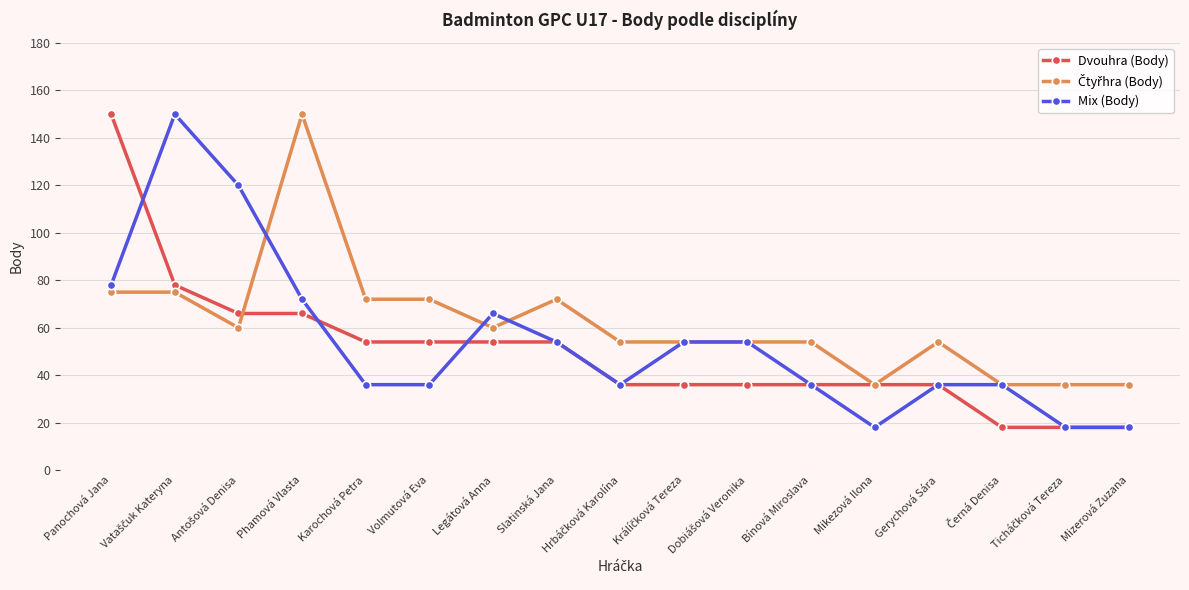

What is the difference between the highest and lowest values at Legátová Anna?

12